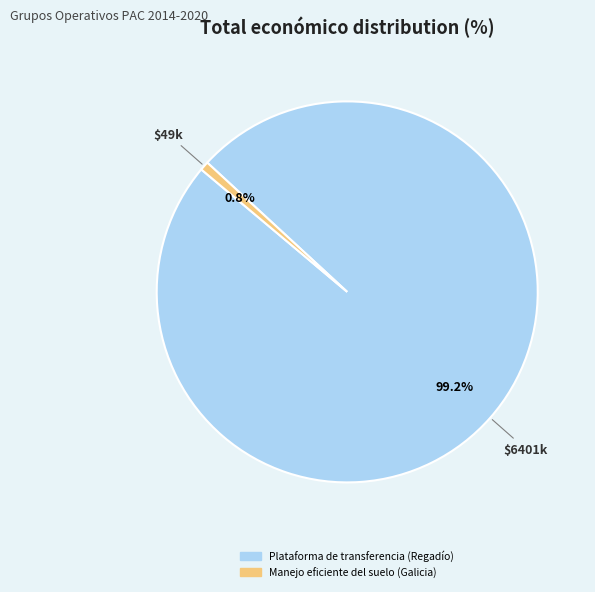

To the nearest percent, what is the combined percentage of Plataforma de transferencia (Regadío) and Manejo eficiente del suelo (Galicia)?

100%